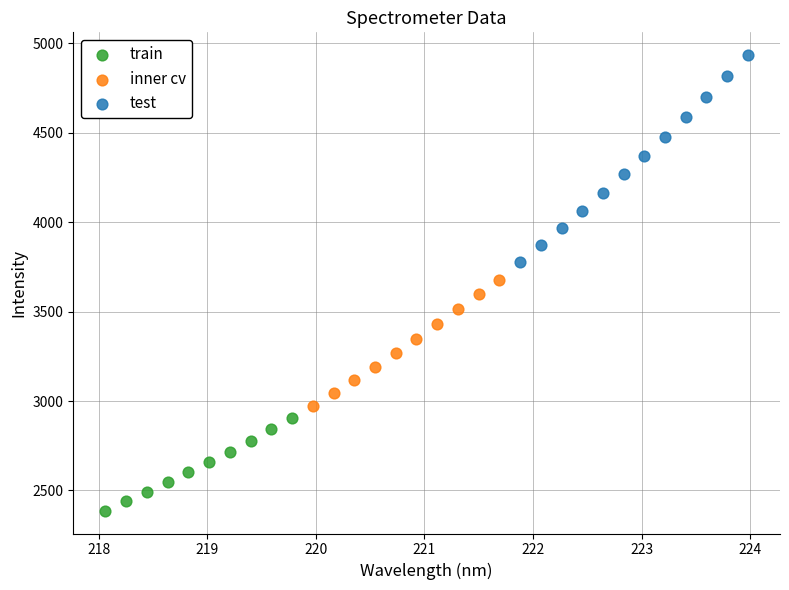

Which series has the widest spread of Y values?

test